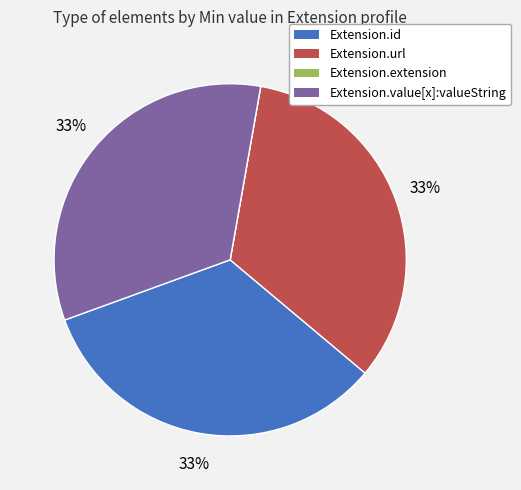

To the nearest percent, what is the combined percentage of Extension.url and Extension.id?

67%